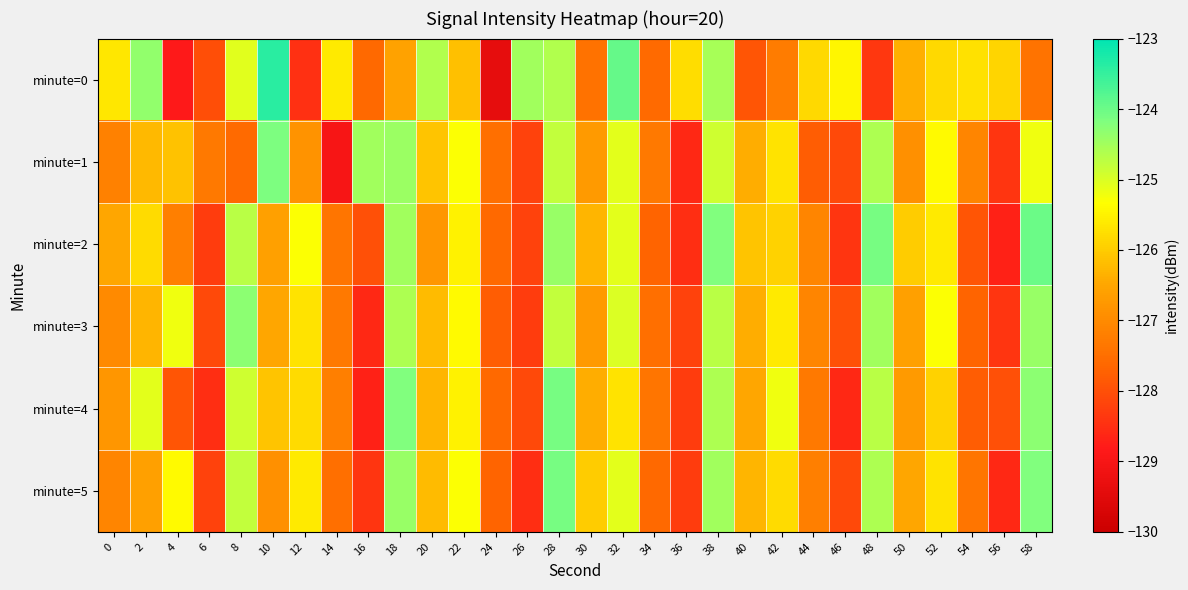

Which series changed the most between 22 and 24?

minute=0